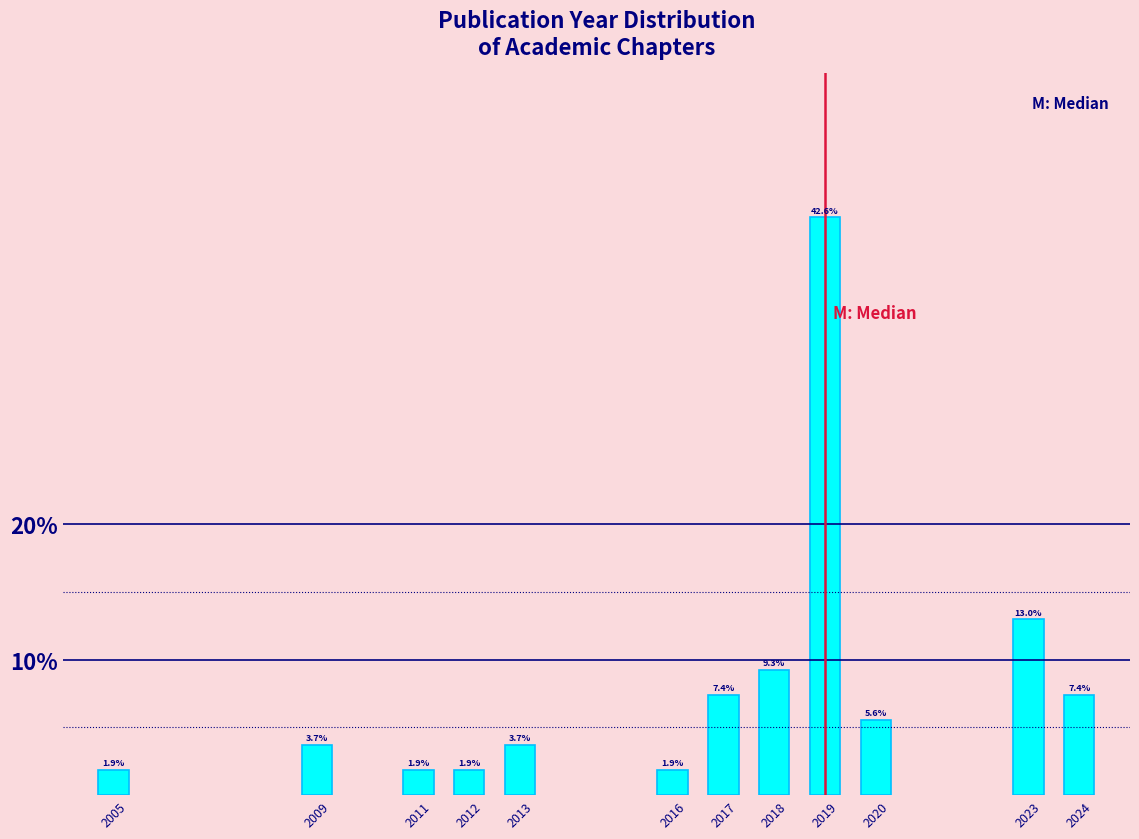

Reading left to right, transcribe all the data shown in this chart.

1.9	3.7	1.9	1.9	3.7	1.9	7.4	9.3	42.6	5.6	13.0	7.4